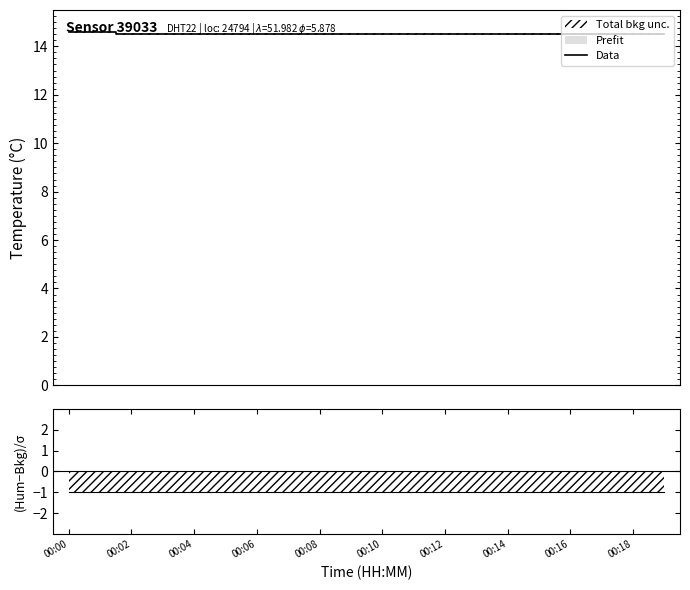

What is the sum of all values?

290.2